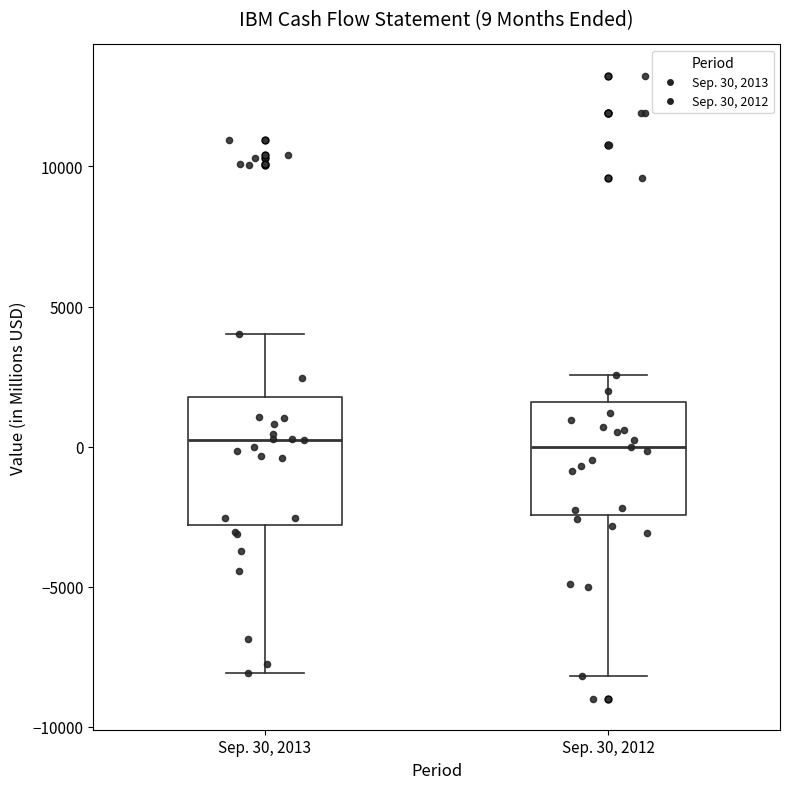

Comparing the boxes themselves (not the whiskers), which one is the tallest?

Sep. 30, 2013